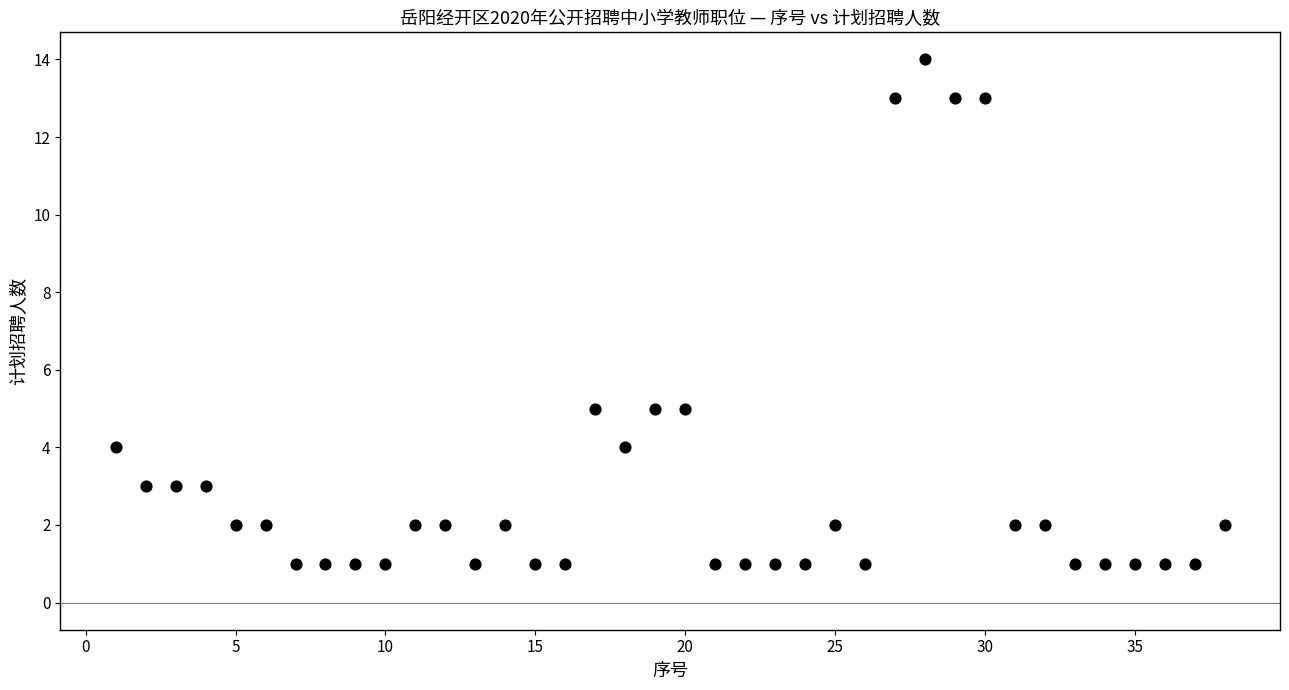

What is the range of X values (max minus min)?

37